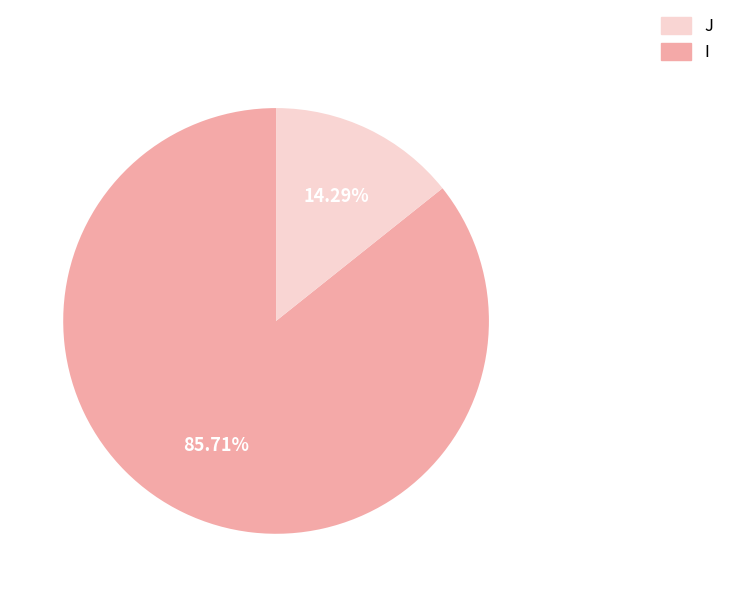

Does any single category account for the majority?

Yes